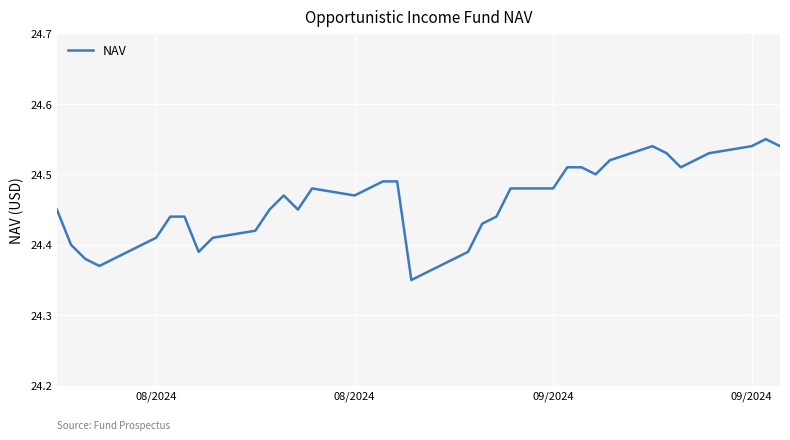

What is the sum of all values?

905.1